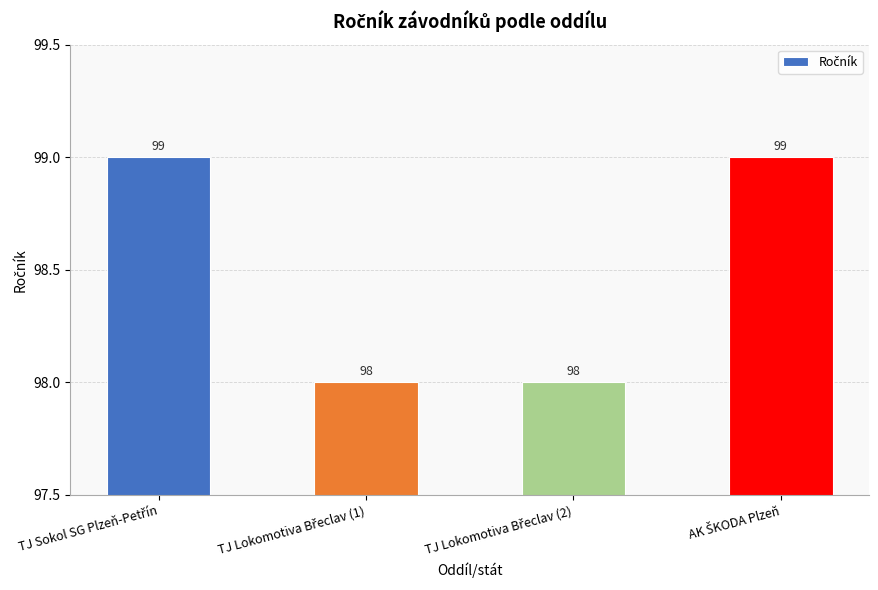

Reading left to right, extract all data points from this chart.

99	98	98	99